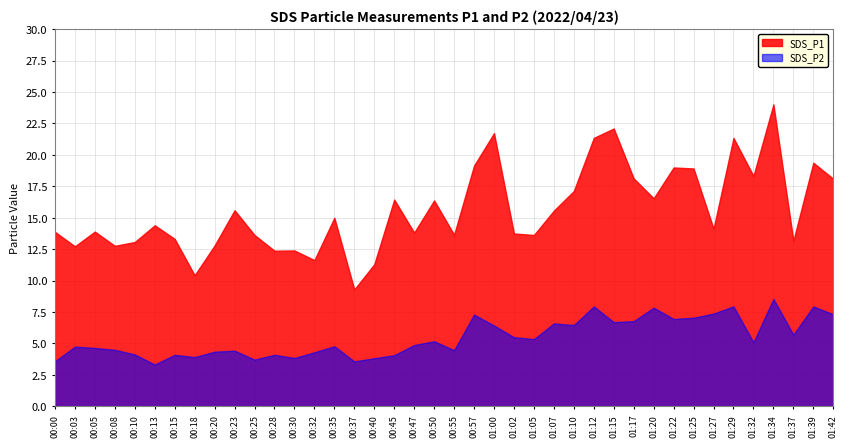

True or false: SDS_P1 and SDS_P2 intersect in this chart.

False